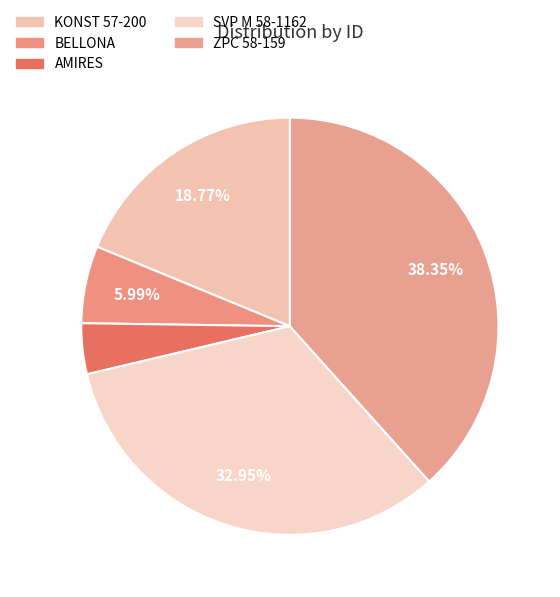

Is there a majority slice in this chart?

No